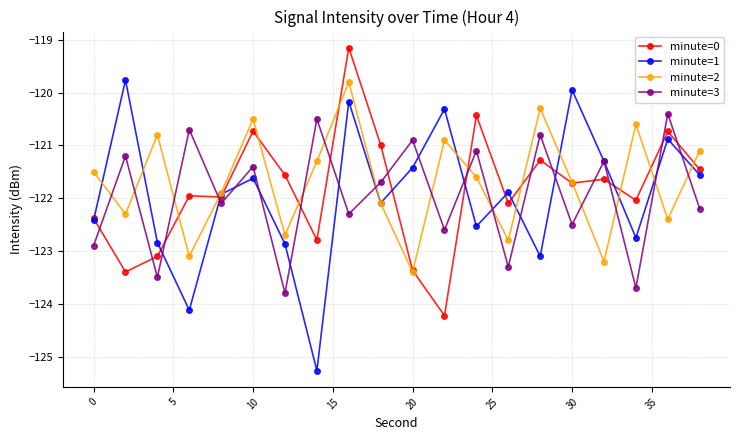

In minute=3, how many points are lower than both neighbors (excluding endpoints)?

8